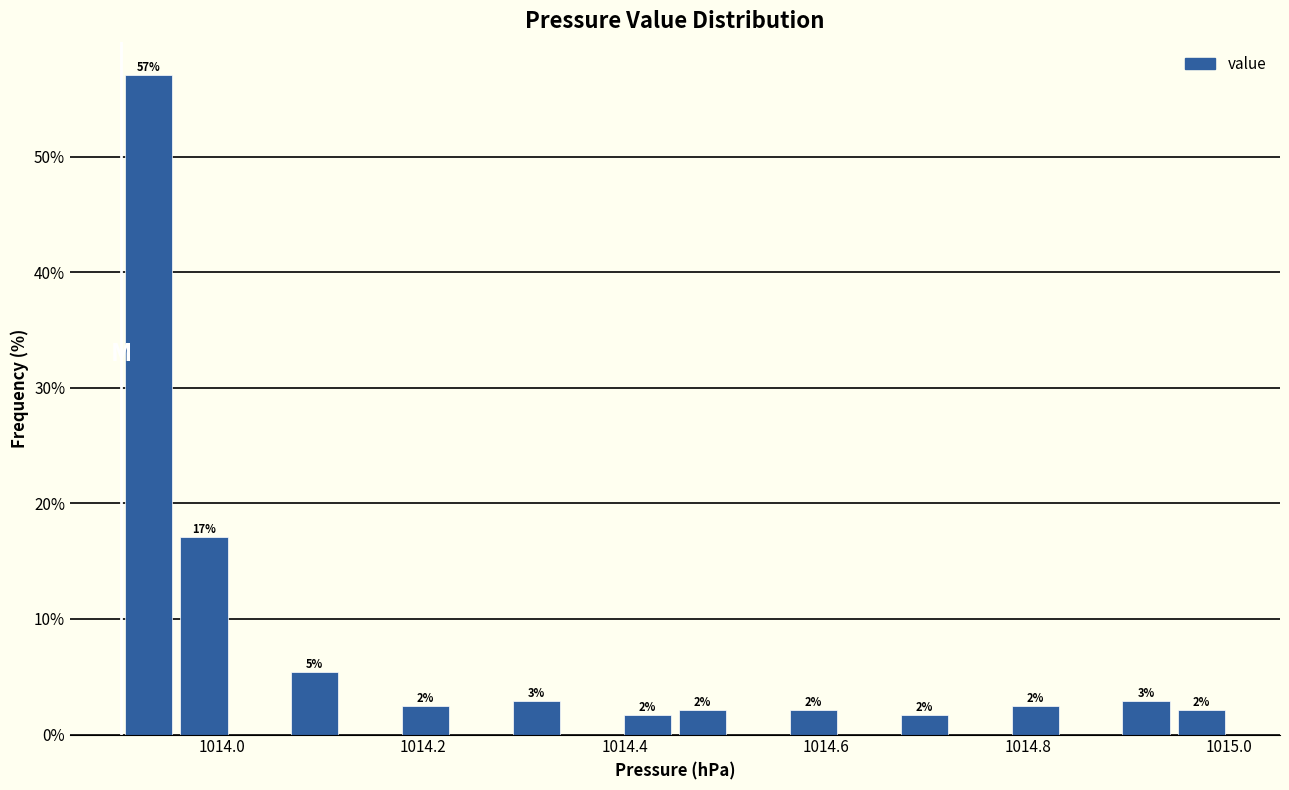

Around what value on the x-axis is the tallest bar? Give the approximate position of its centre, as read against the axis.

1013.92